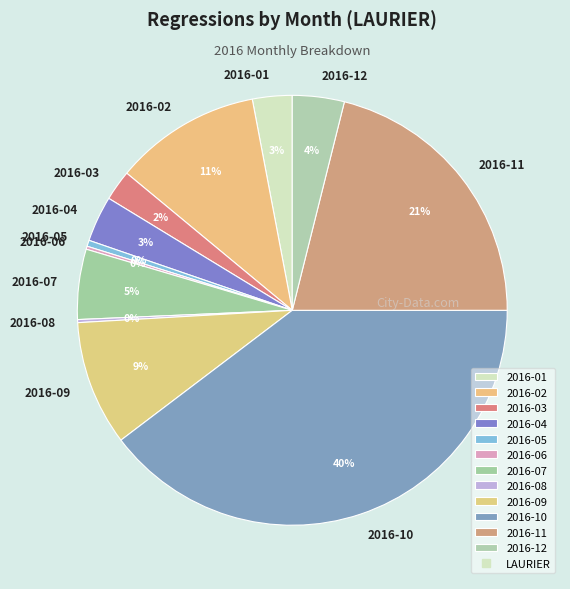

True or false: 2016-05 accounts for 0% of the total.

True